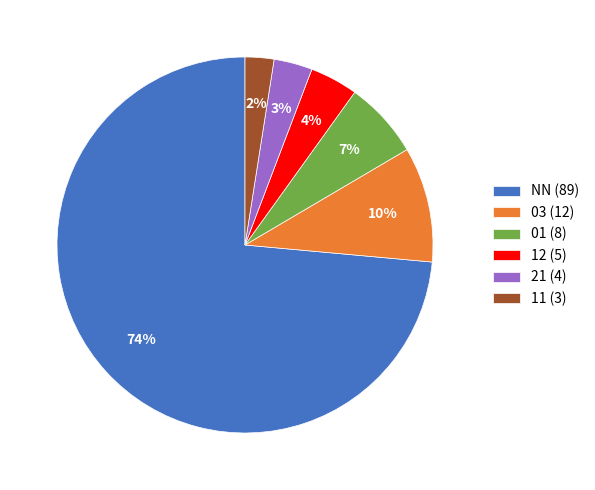

Is the sum of 01 (8) and NN (89) greater than half?

Yes